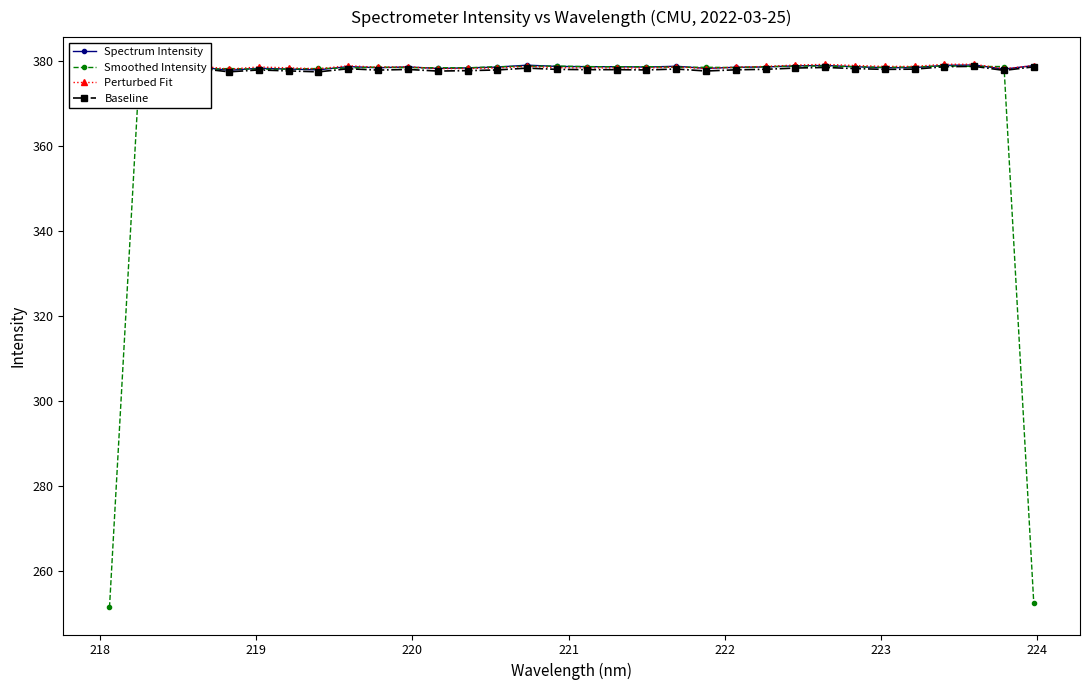

True or false: Smoothed Intensity has more than 1 points higher than both neighbors.

True